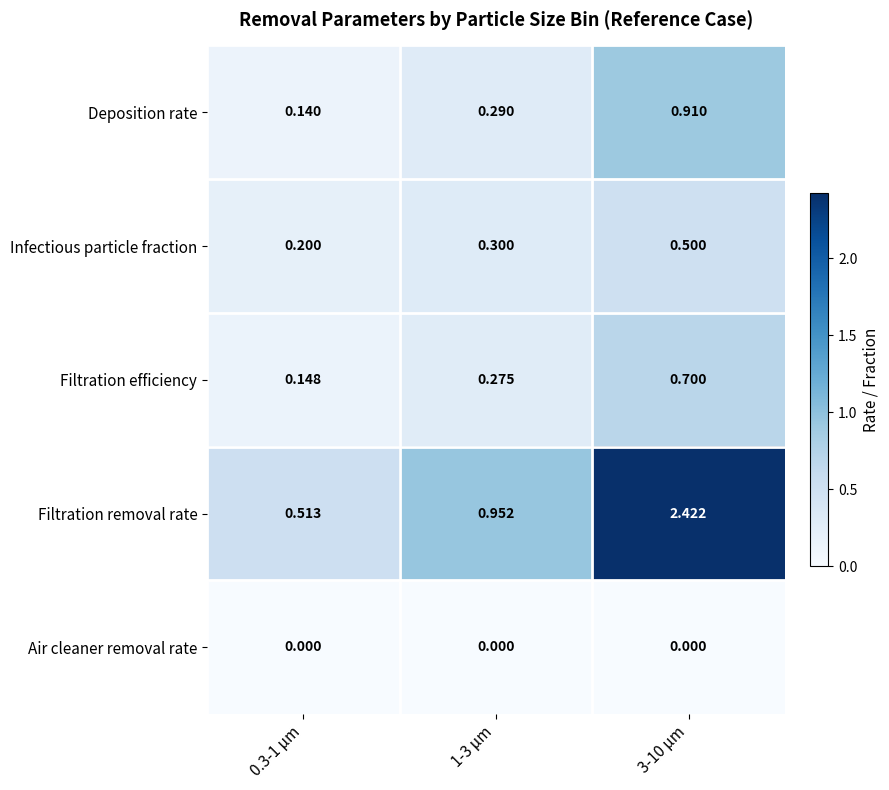

At 0.3-1 μm, list the series in order from largest to smallest.

Filtration removal rate, Infectious particle fraction, Filtration efficiency, Deposition rate, Air cleaner removal rate